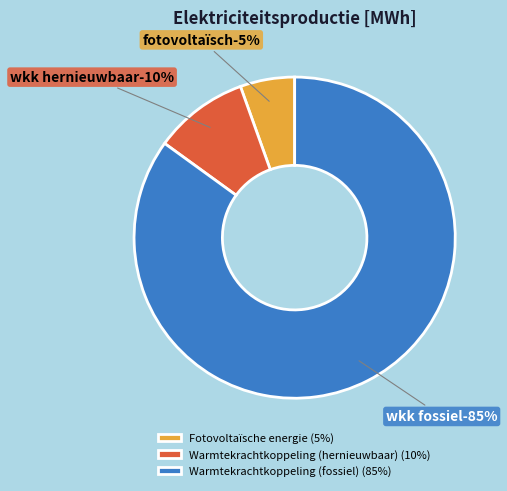

What is the largest slice in the pie chart?

Warmtekrachtkoppeling